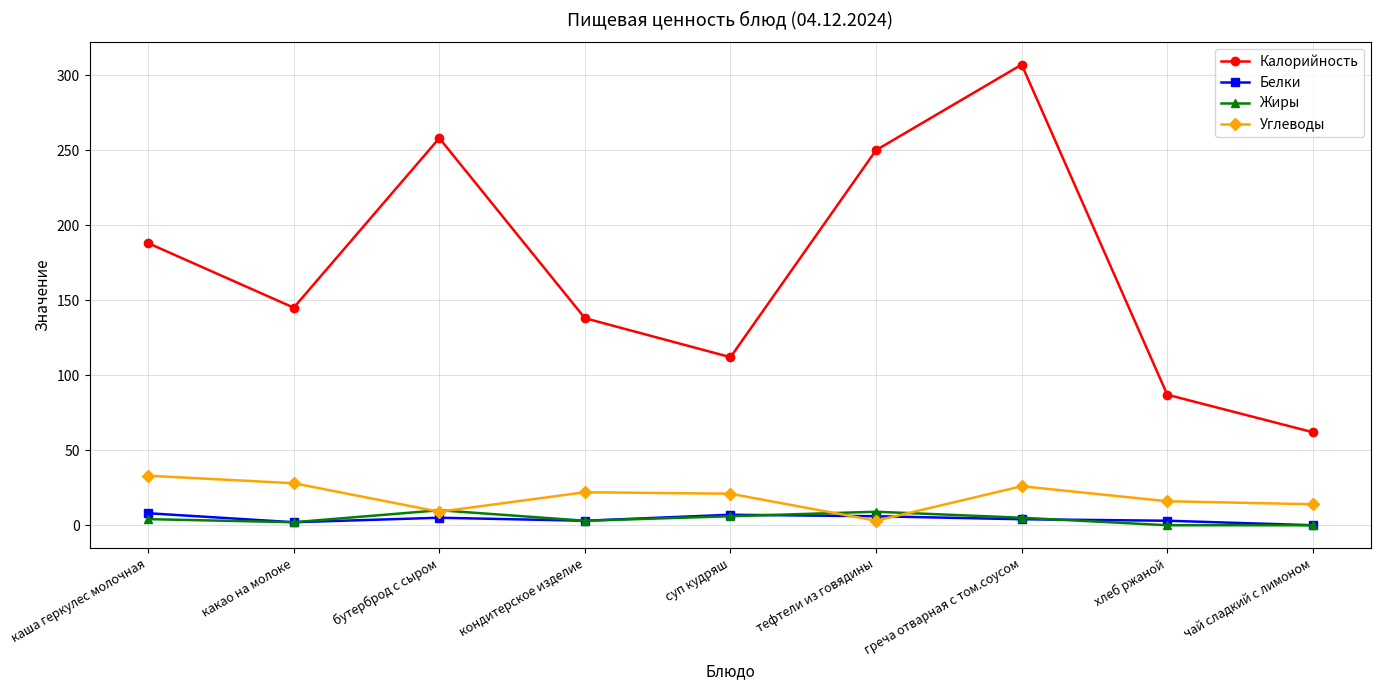

What are all the series names shown in the legend?

Калорийность, Белки, Жиры, Углеводы